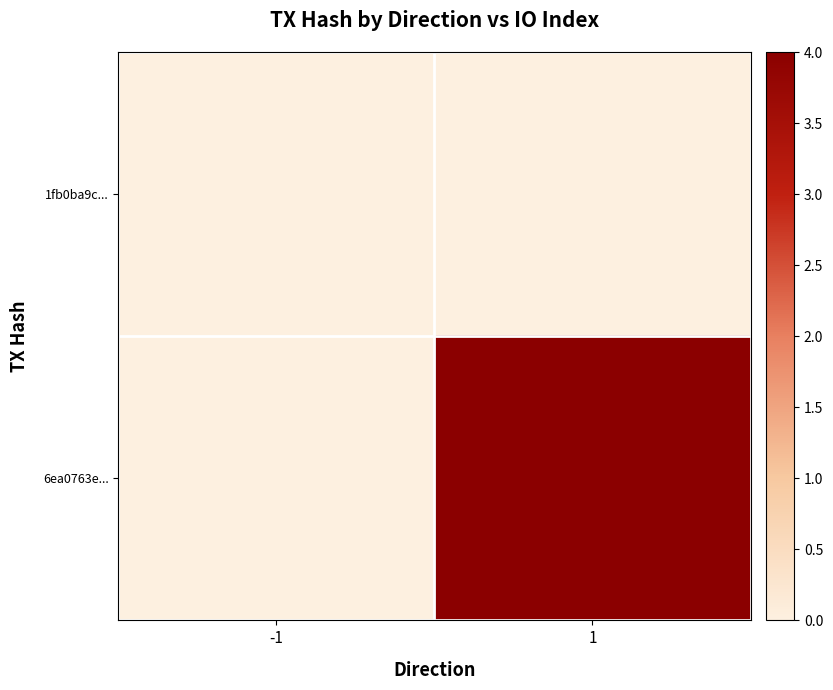

At which category is the sum across all series the highest?

1